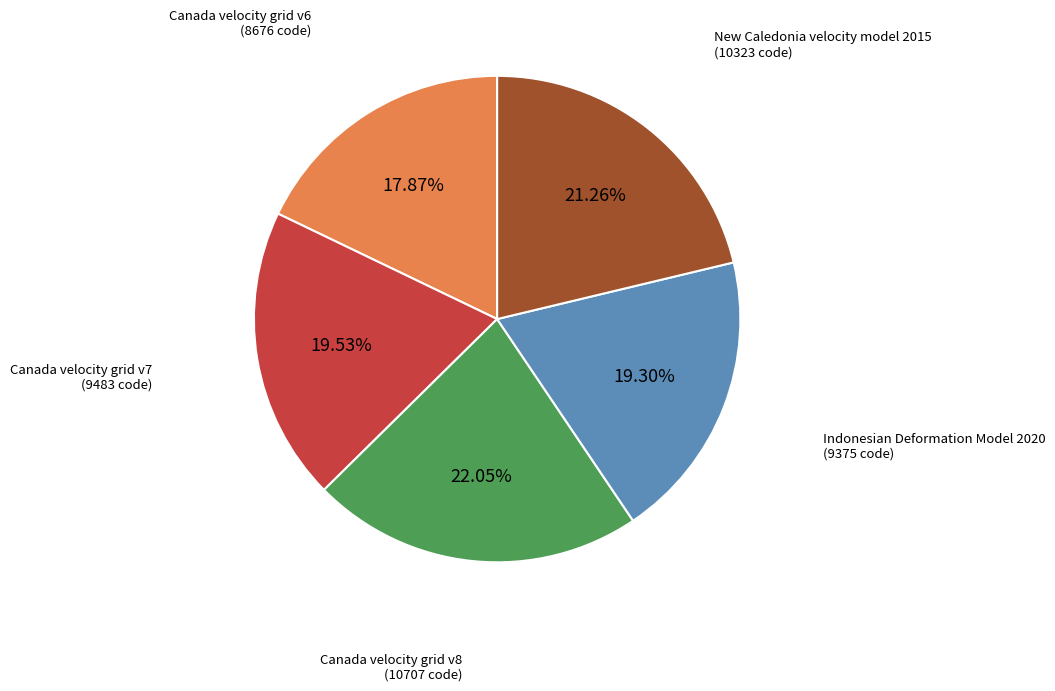

Is there a majority slice in this chart?

No